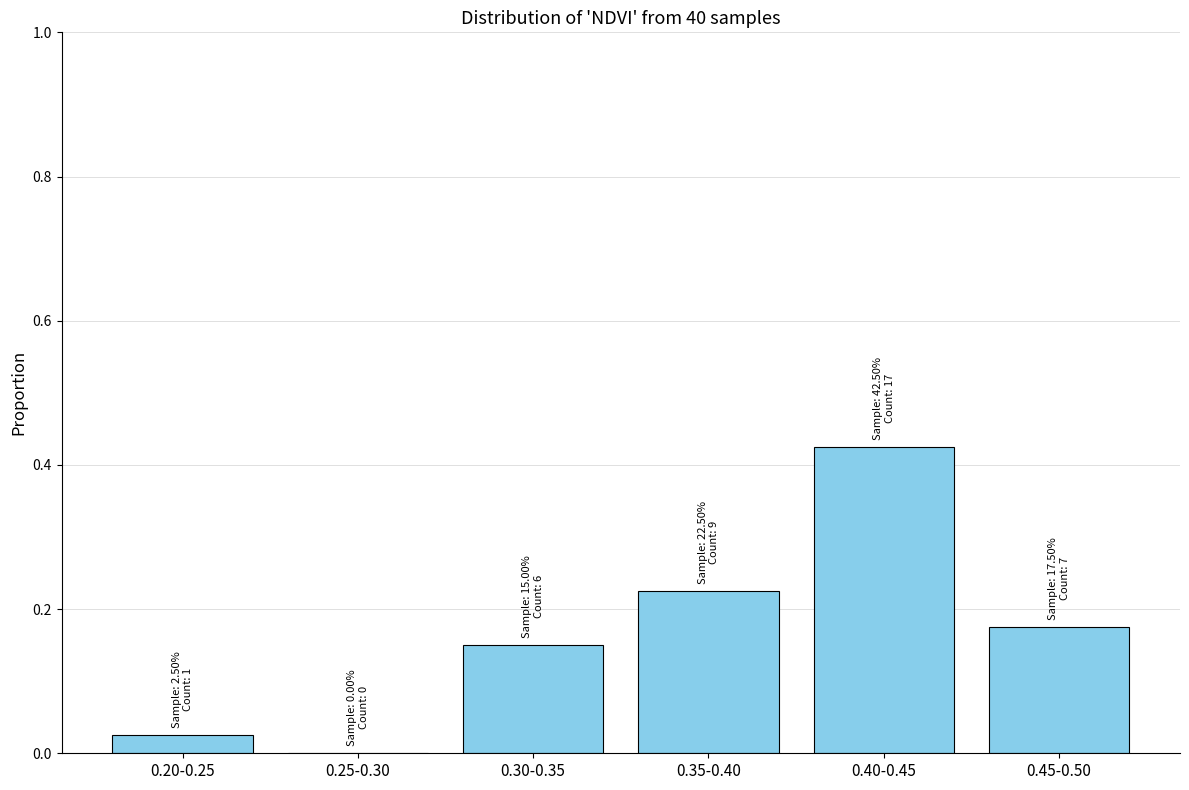

What is the sum of all values?

1.0